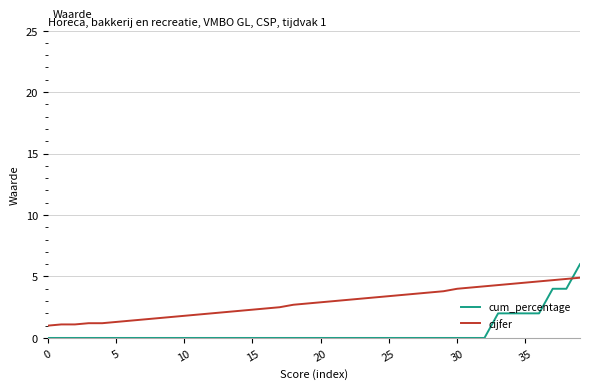

What is the difference between the maximum and minimum values in the cum_percentage series?

6.0